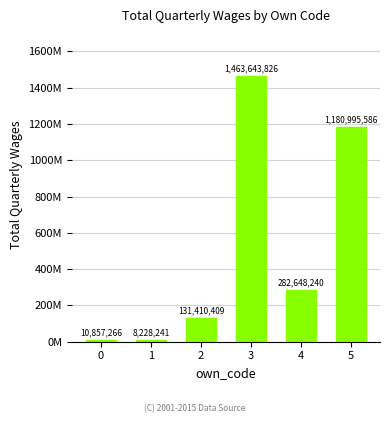

Rank the categories by value from highest to lowest.

3, 5, 4, 2, 0, 1